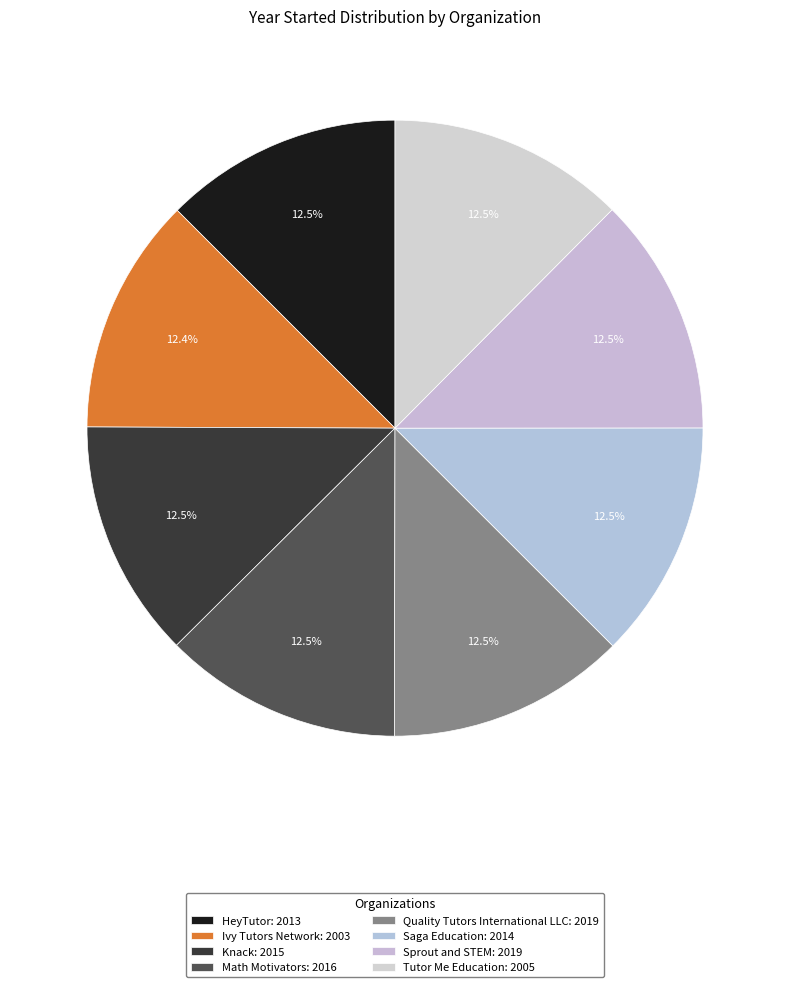

True or false: Knack accounts for 13% of the total.

True